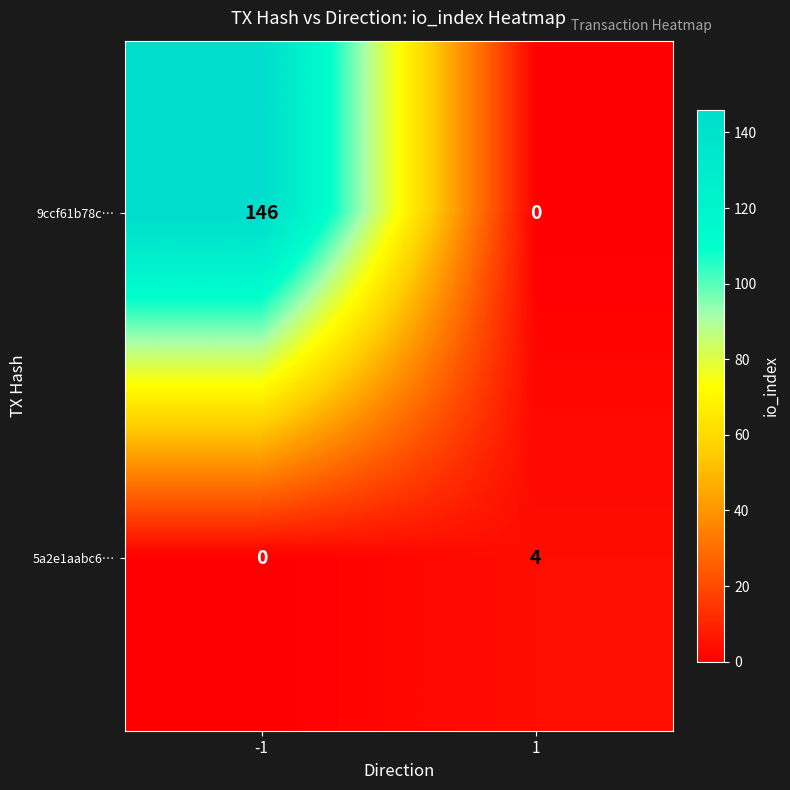

List the series in order of their overall mean, lowest first.

5a2e1aabc6…, 9ccf61b78c…